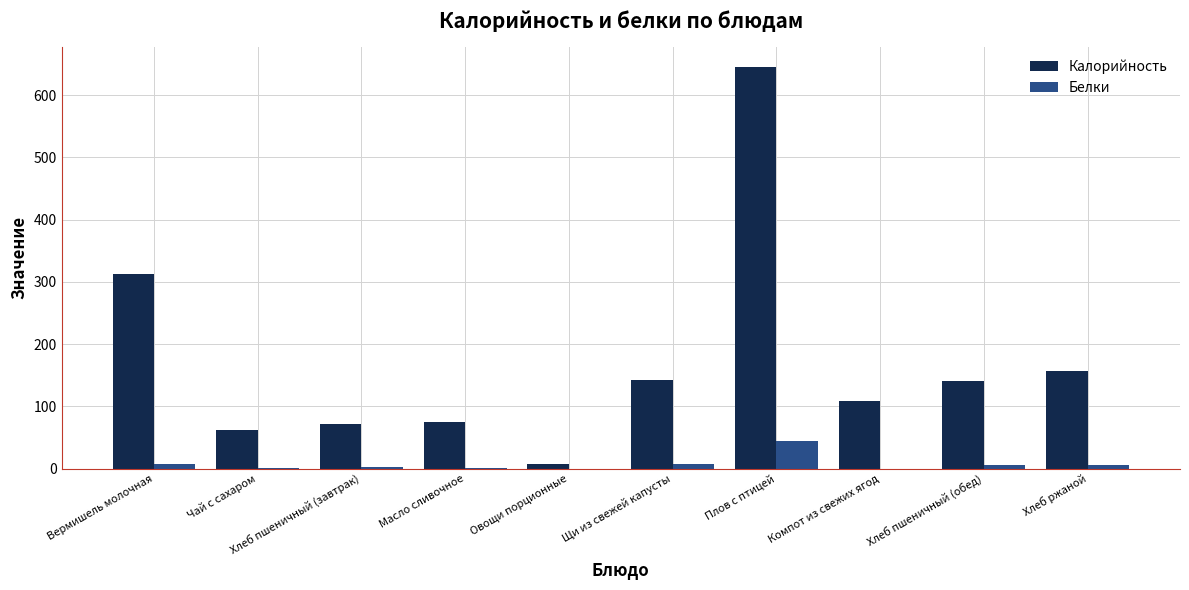

What is the sum of all Калорийность values?

1721.0